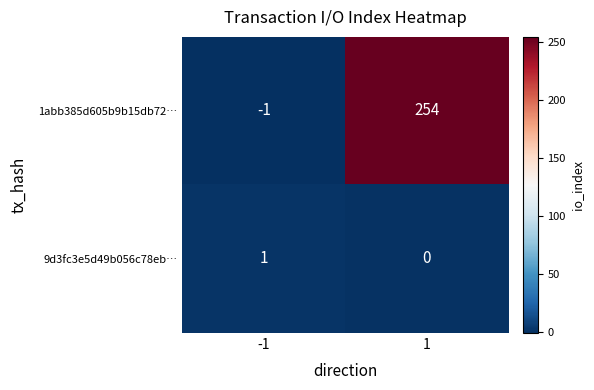

Which series has the largest total across all categories?

1abb385d605b9b15db72…